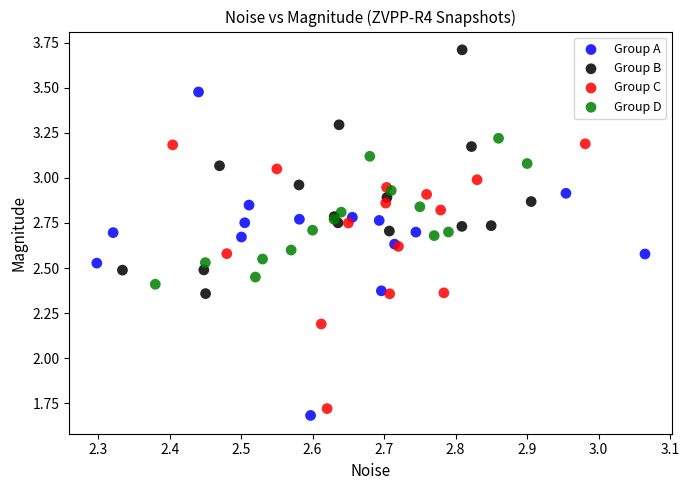

Which series contains the lowest Y value?

Group A